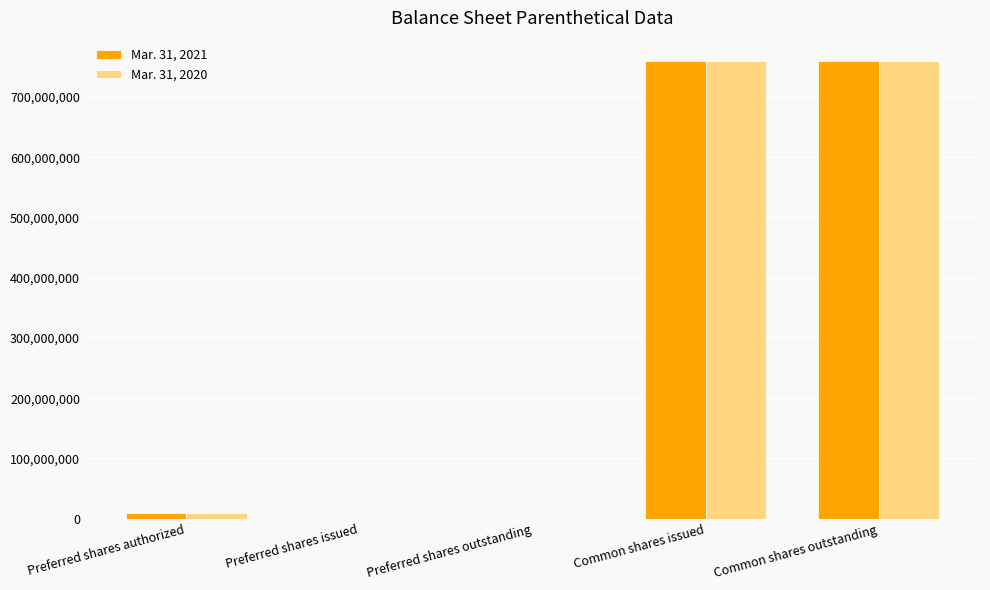

The Mar. 31, 2021 series shows 0 at Preferred shares outstanding. True or false?

True